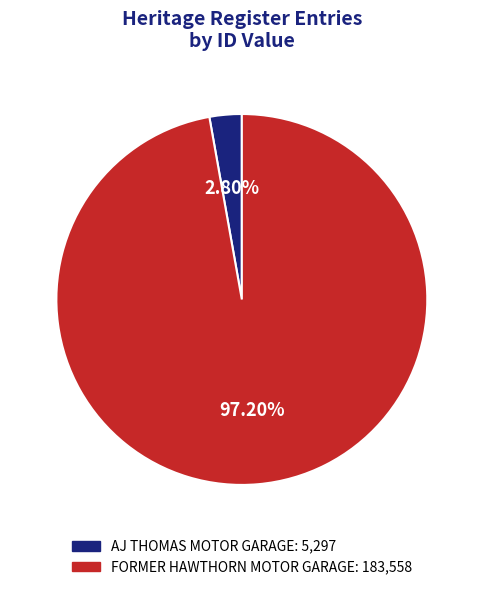

Between FORMER HAWTHORN MOTOR GARAGE and AJ THOMAS MOTOR GARAGE, which is larger?

FORMER HAWTHORN MOTOR GARAGE